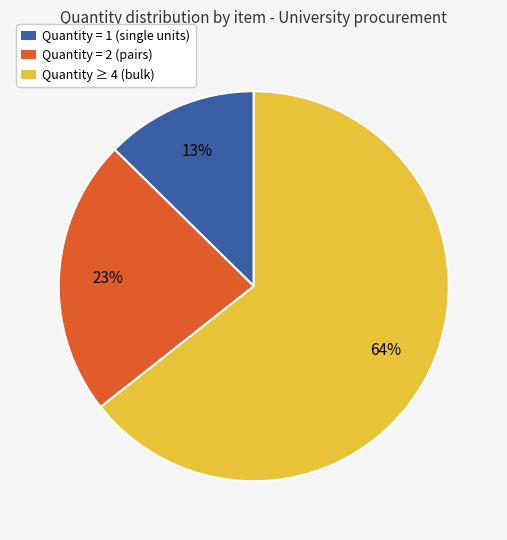

To the nearest percent, what is the average slice percentage?

33%